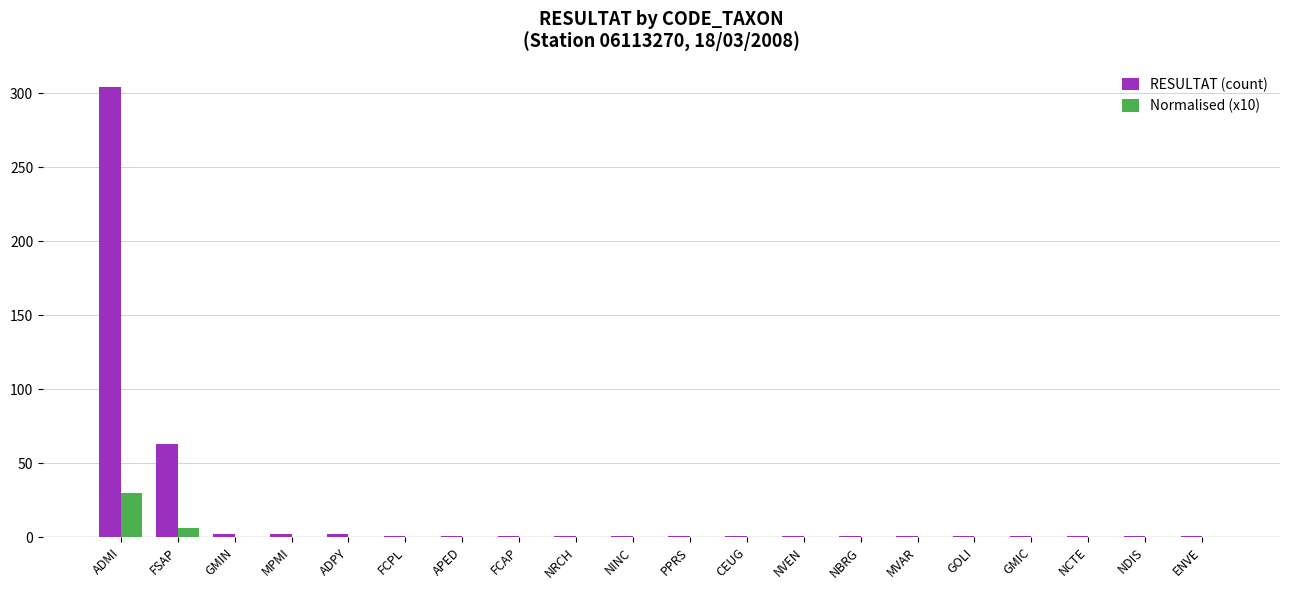

What is the sum of the Normalised (x10) values at FCAP and ADPY?

0.3